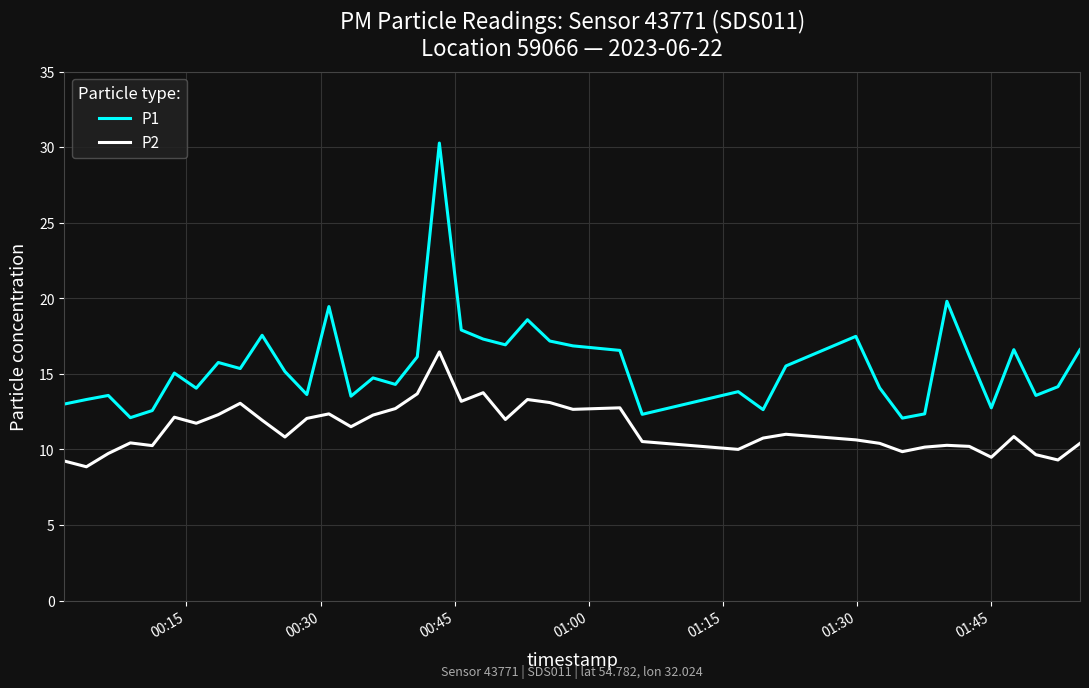

Which series has the largest range (max minus min)?

P1